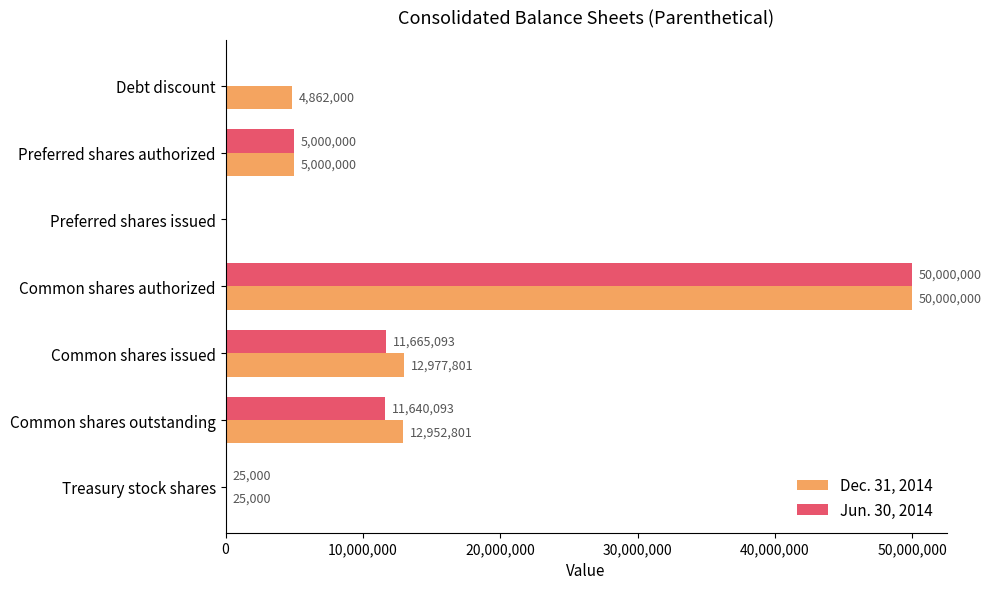

What is the greatest value displayed?

50000000